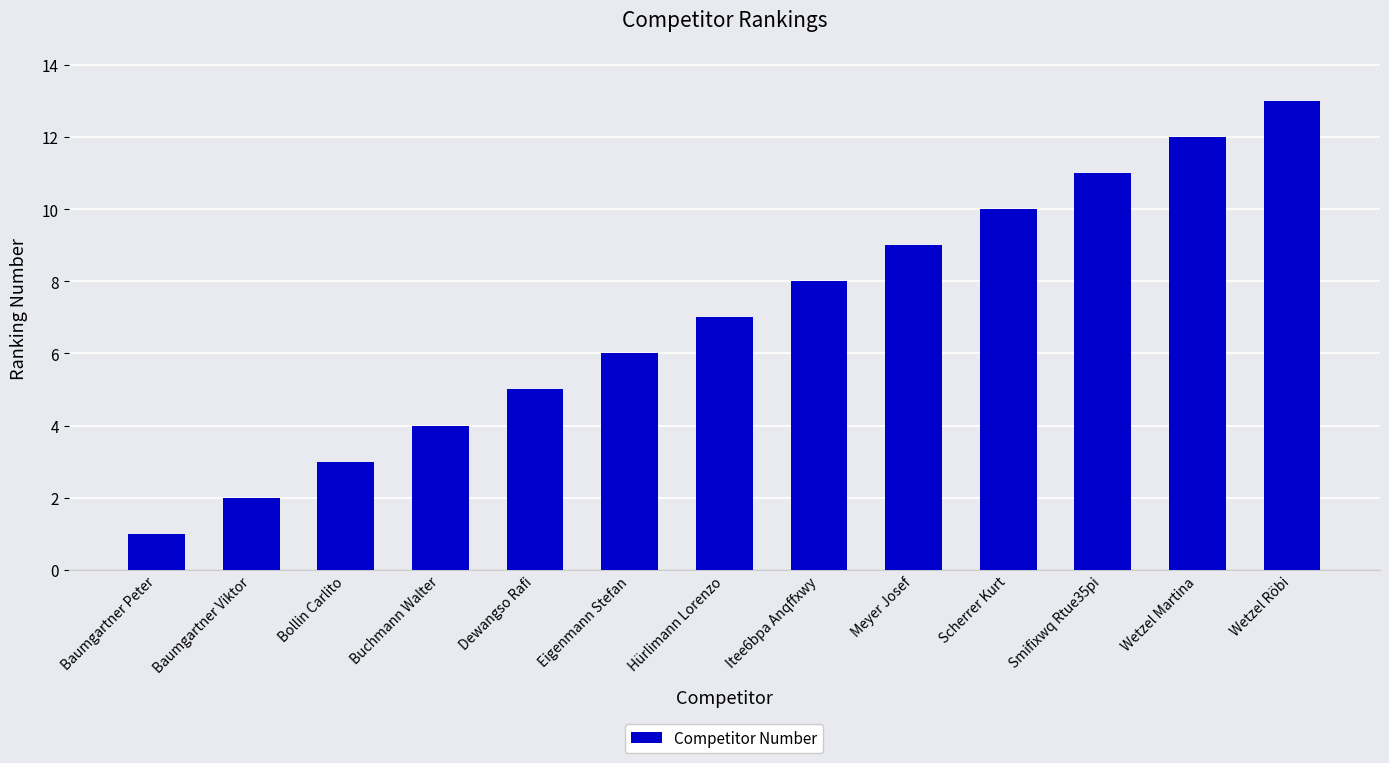

The chart shows a value of 7 at Smifixwq Rtue35pi. True or false?

False